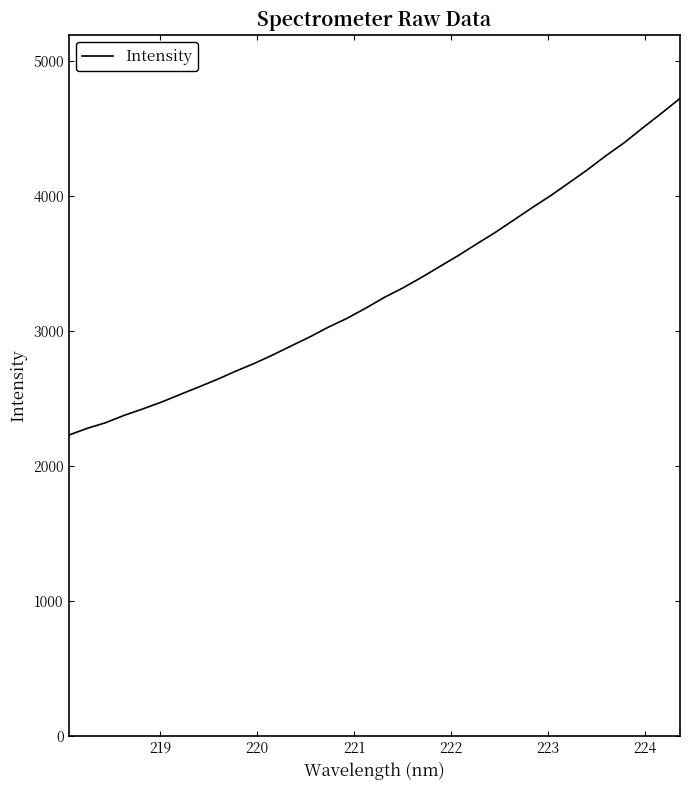

What is the difference between the maximum and minimum values?

2496.3